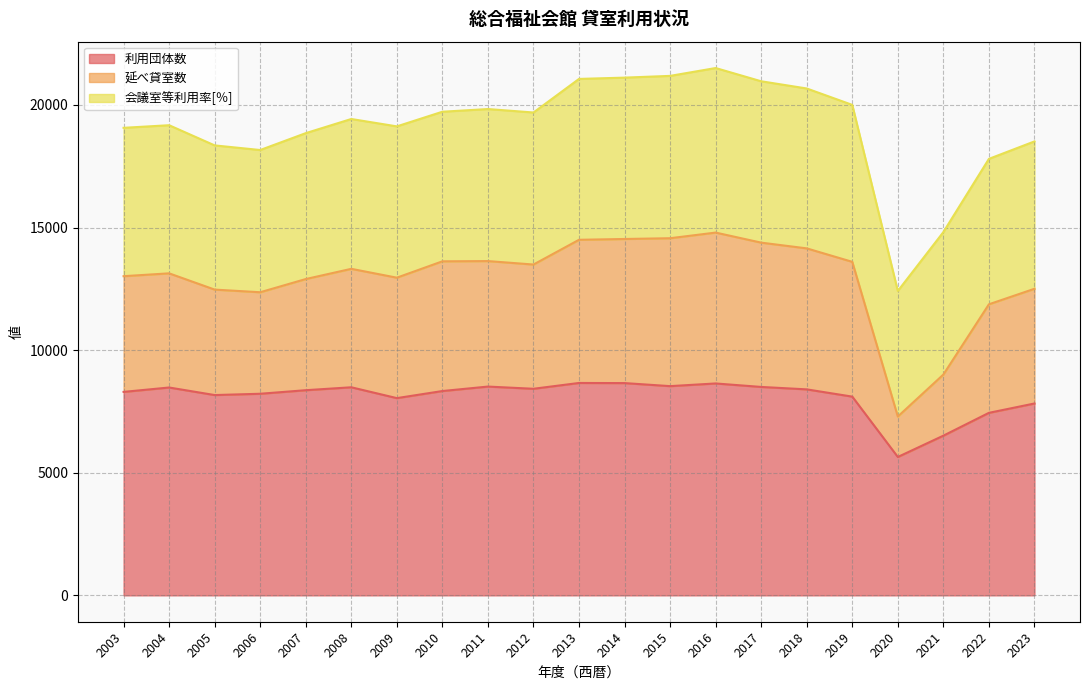

True or false: 利用団体数 and 延べ貸室数 cross at least once.

False